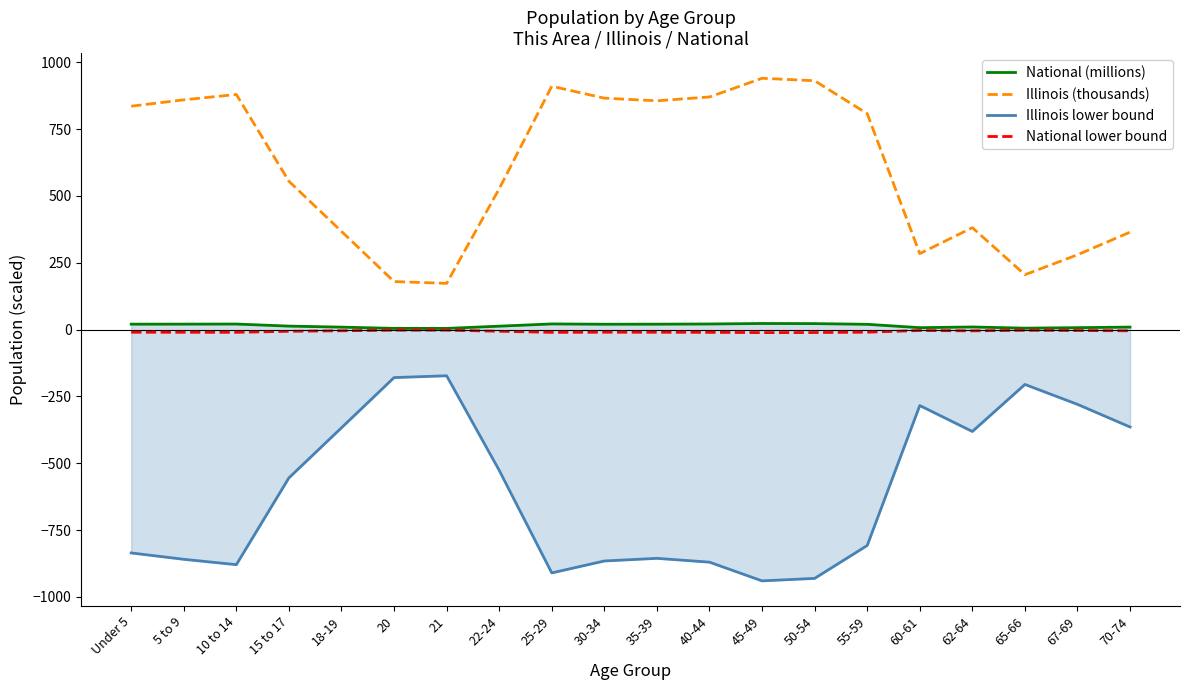

Rank the series at 25-29 from highest to lowest value.

Illinois (thousands), National (millions), National lower bound, Illinois lower bound